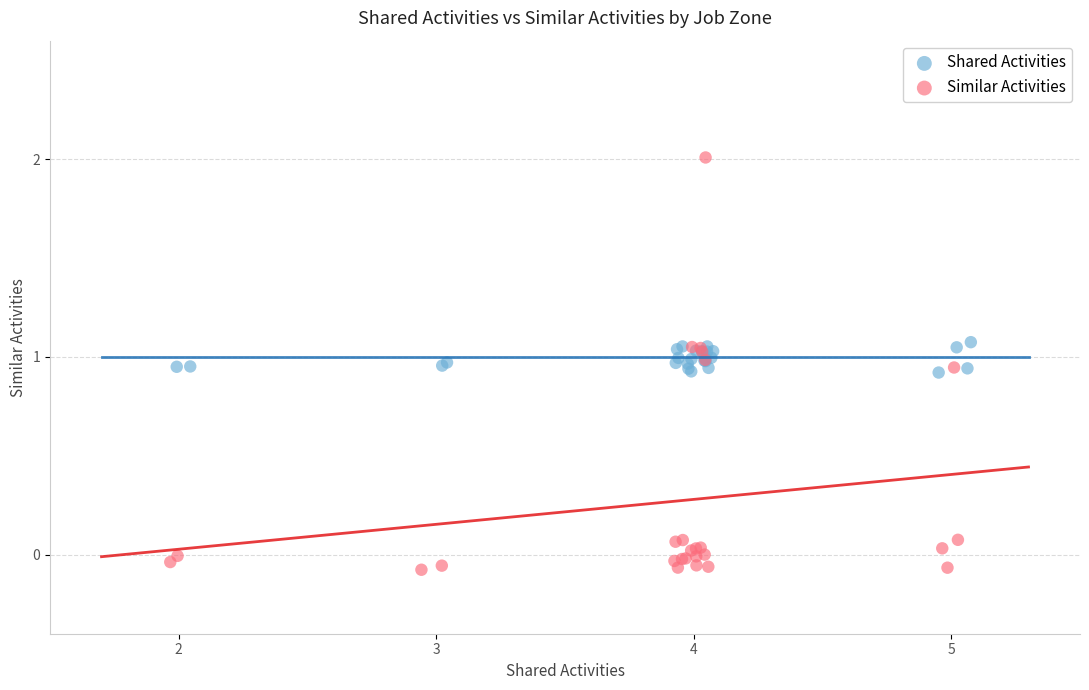

Which series contains the lowest Y value?

Similar Activities